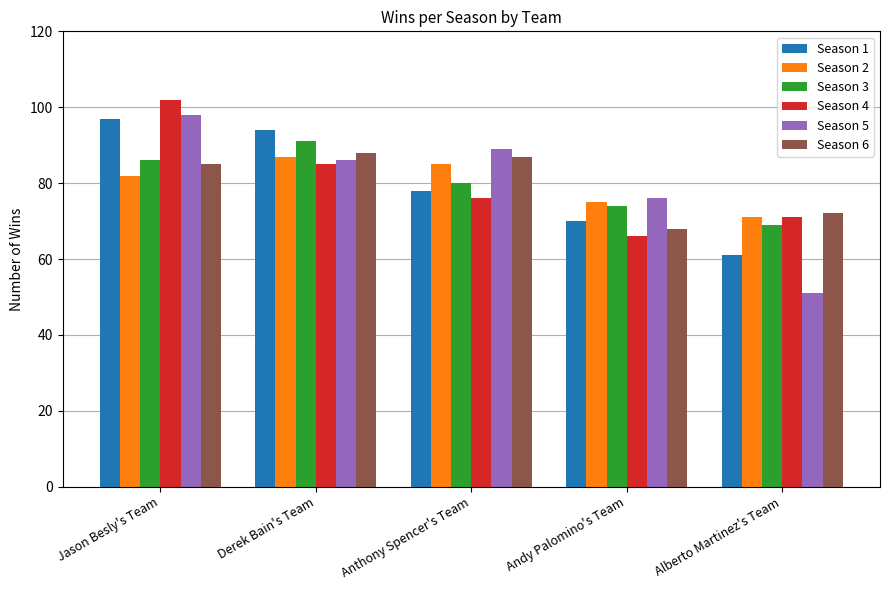

Is the value of Season 1 at Anthony Spencer's Team greater than the value of Season 3 at Alberto Martinez's Team?

Yes